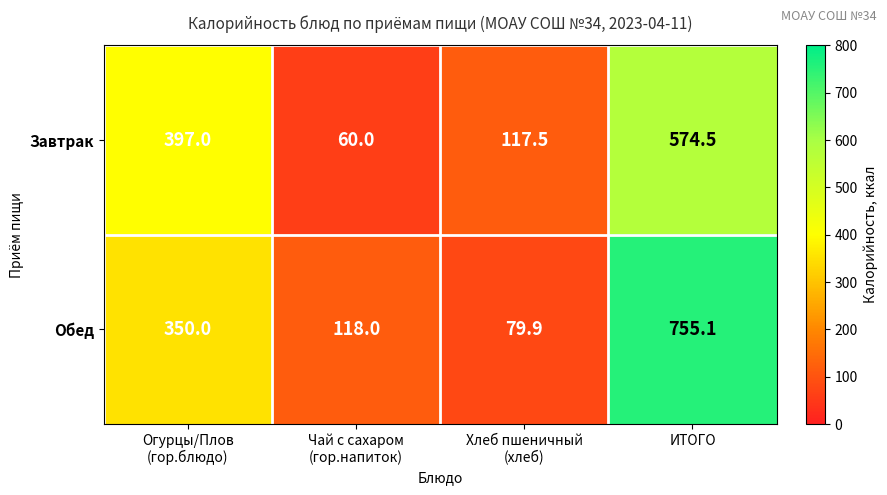

Reading right to left, extract all data points from this chart.

Завтрак: 574.5	117.5	60.0	397.0
Обед: 755.1	79.9	118.0	350.0